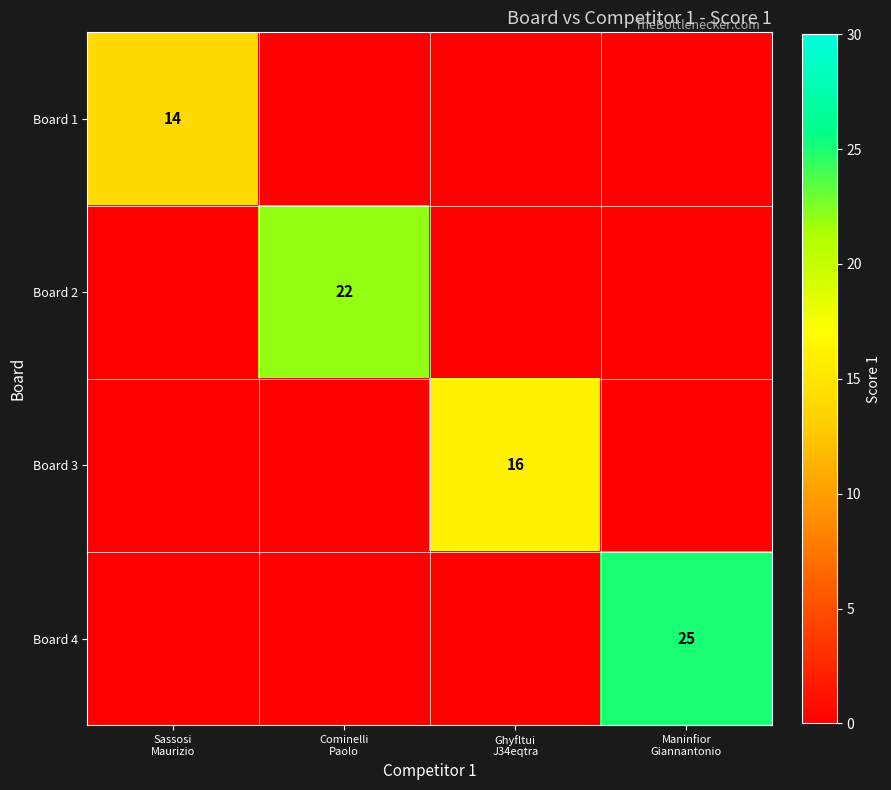

What is the average value of the Board 1 series?

4